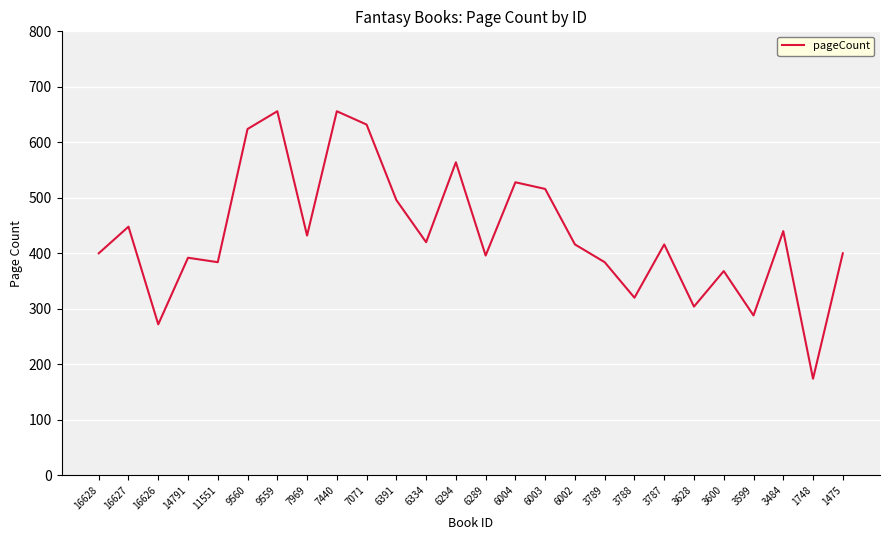

Between 3789 and 3600, which is larger?

3789